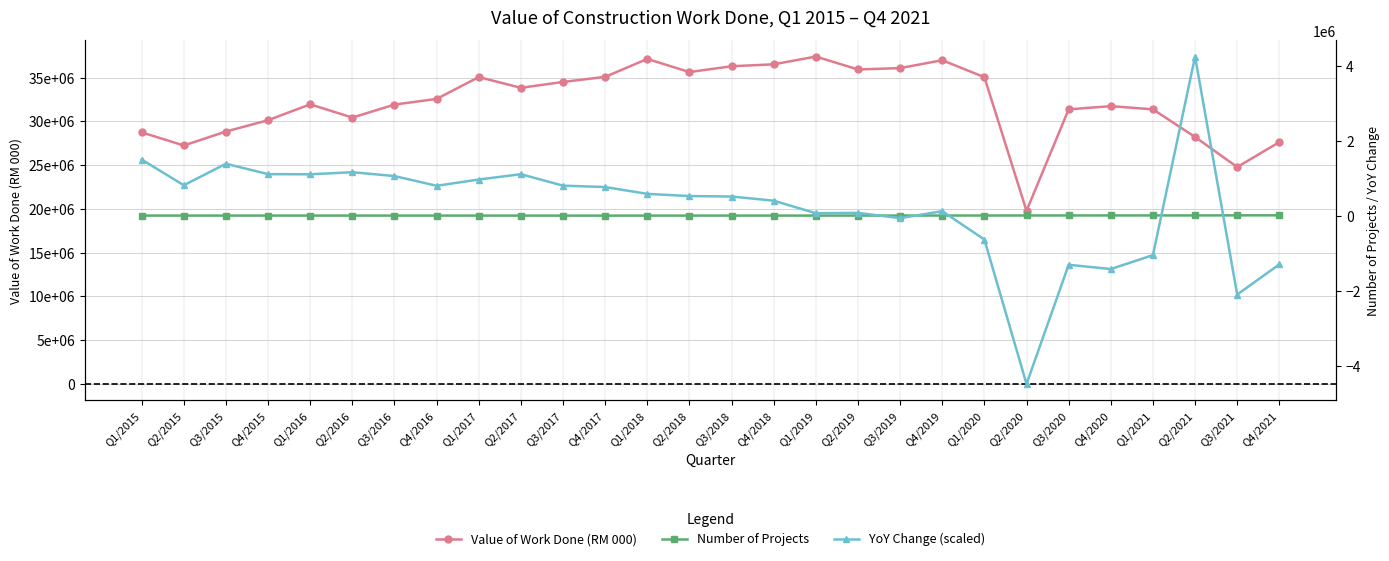

What position from the left is Q4/2020?

24